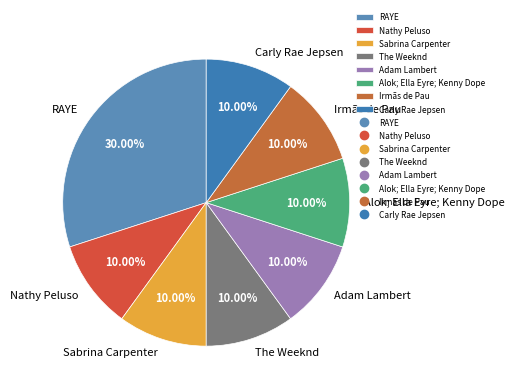

True or false: Carly Rae Jepsen accounts for 1% of the total.

False